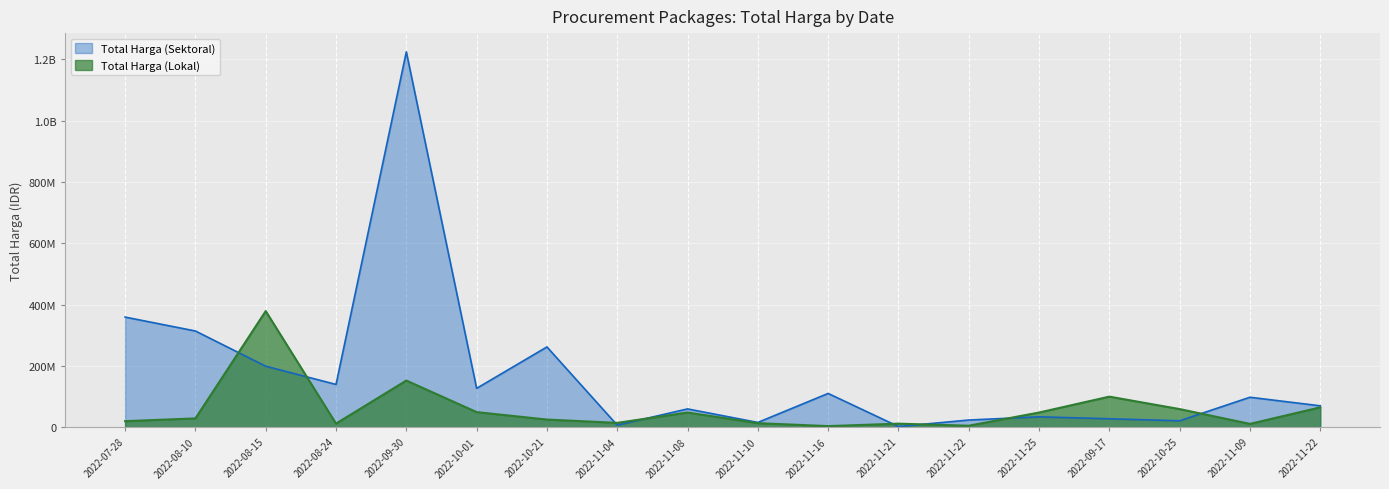

Where do Total Harga (Sektoral) and Total Harga (Lokal) first cross each other?

2022-08-10 and 2022-08-15